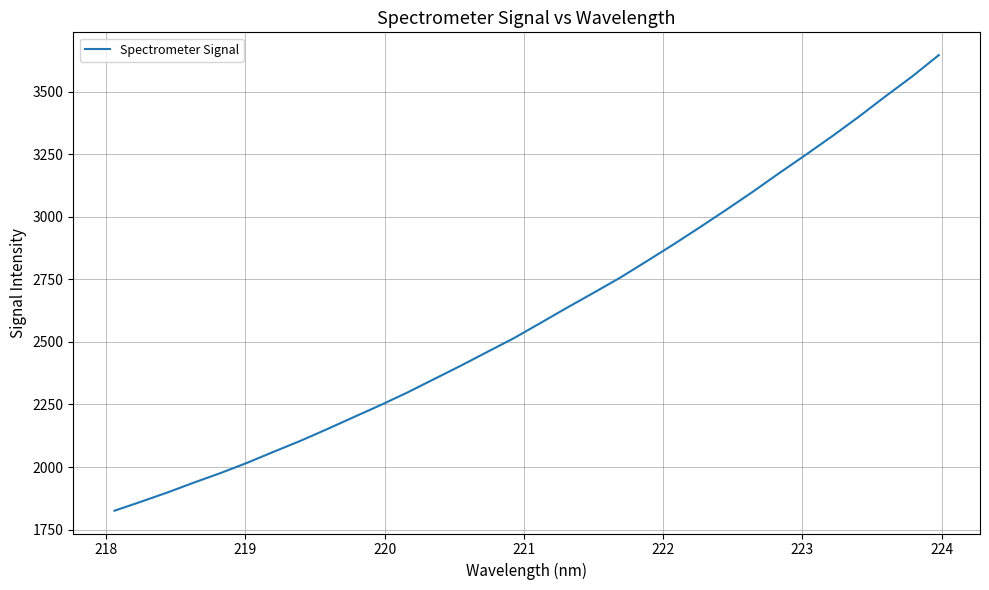

What is the minimum value shown in the chart?

1825.5